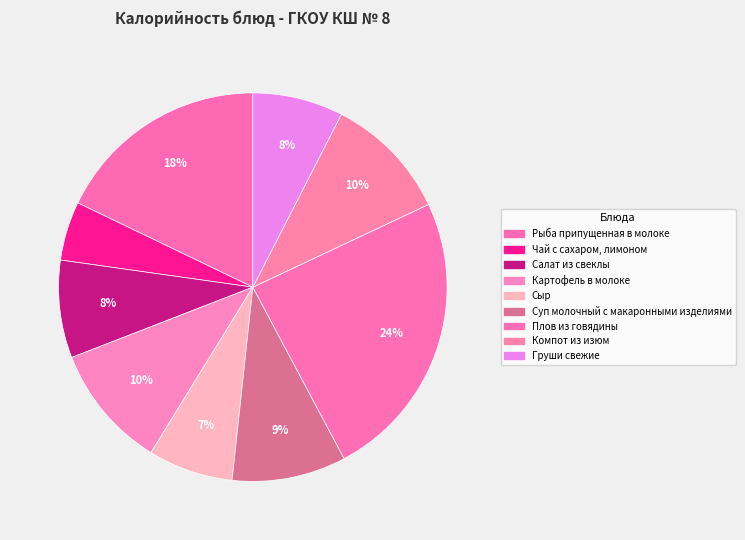

Count the number of slices in the pie.

9